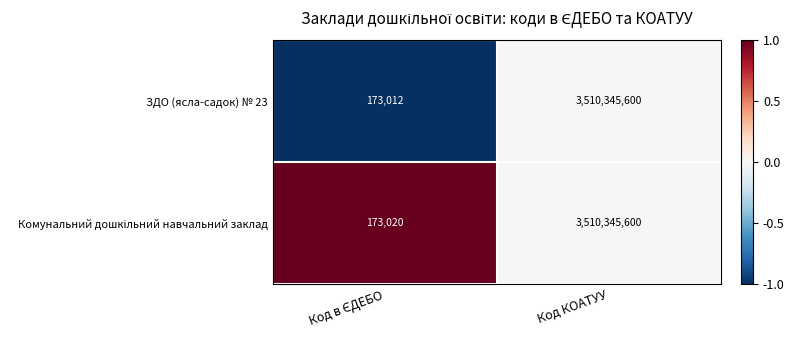

Which series has the largest range (max minus min)?

ЗДО (ясла-садок) № 23